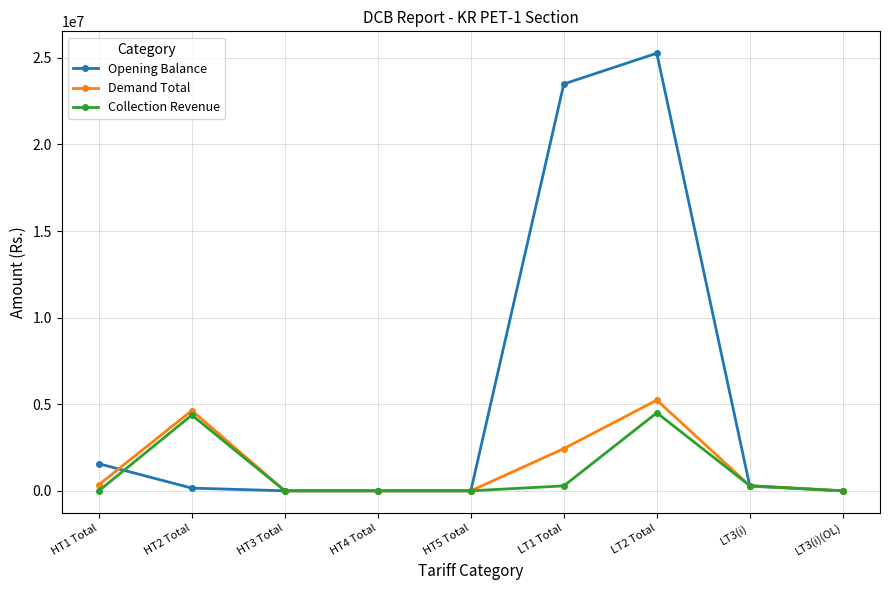

Rank the series by their maximum value, from highest to lowest.

Opening Balance, Demand Total, Collection Revenue